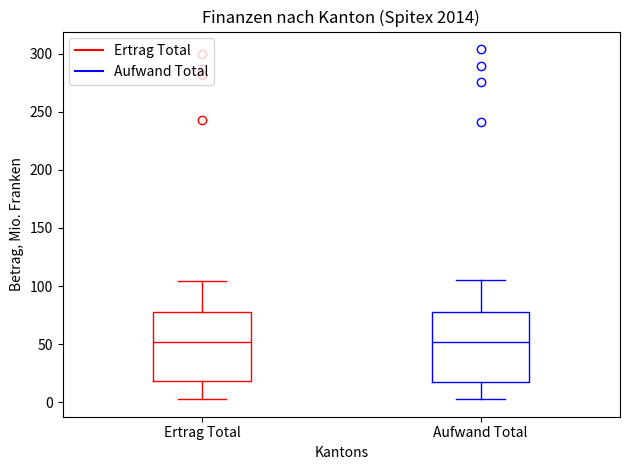

Where is the upper edge of the box for Aufwand Total on the y-axis? The values are not printed on the chart, so give them approximately, as read against the axis.

75